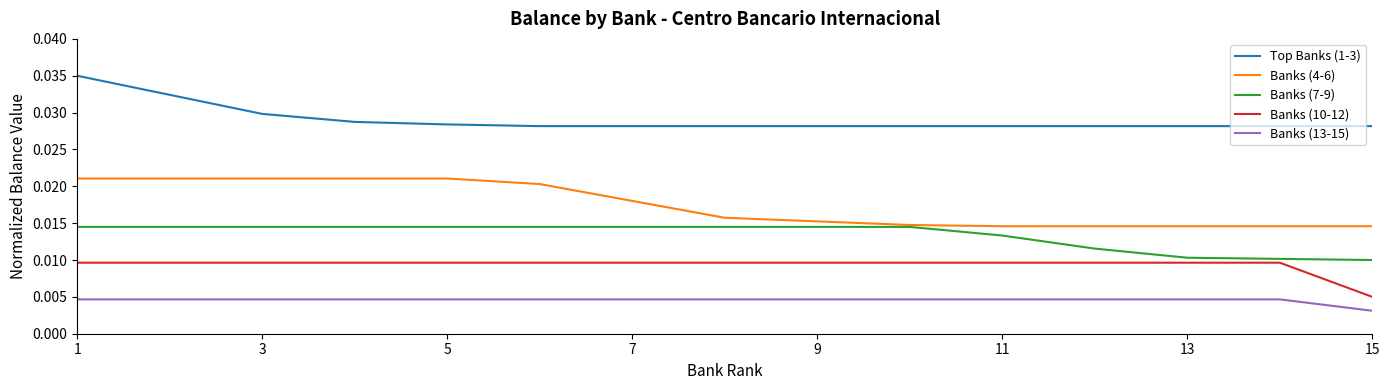

True or false: Banks (4-6) and Banks (13-15) intersect in this chart.

False